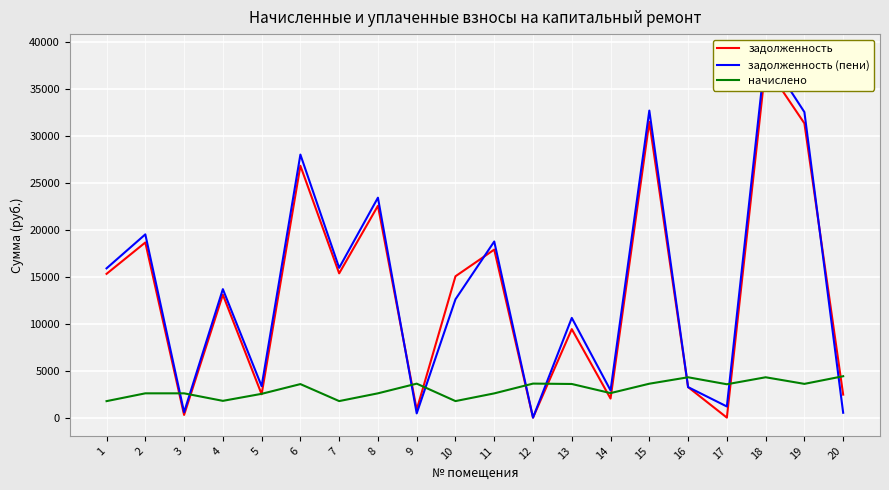

Reading left to right, transcribe all the data shown in this chart.

задолженность: 1=15296.4	2=18633.9	3=287.3	4=13078.9	5=2485.8	6=26793.8	7=15347.5	8=22536.6	9=847.0	10=15038.6	11=17877.3	12=0.0	13=9416.4	14=2029.8	15=31459.6	16=3248.1	17=2.9	18=37425.2	19=31306.7	20=2447.2
задолженность (пени): 1=15881.4	2=19495.8	3=574.6	4=13667.8	5=3345.7	6=27983.3	7=15934.4	8=23398.5	9=452.1	10=12589.0	11=18737.3	12=0.0	13=10609.8	14=2899.7	15=32662.8	16=3247.4	17=1186.6	18=38856.5	19=32504.0	20=517.4
начислено: 1=1755.0	2=2585.7	3=2585.7	4=1785.5	5=2532.9	6=3568.5	7=1760.8	8=2585.7	9=3615.3	10=1760.8	11=2579.8	12=3621.2	13=3580.2	14=2609.7	15=3609.4	16=4293.9	17=3550.9	18=4293.9	19=3591.9	20=4405.1